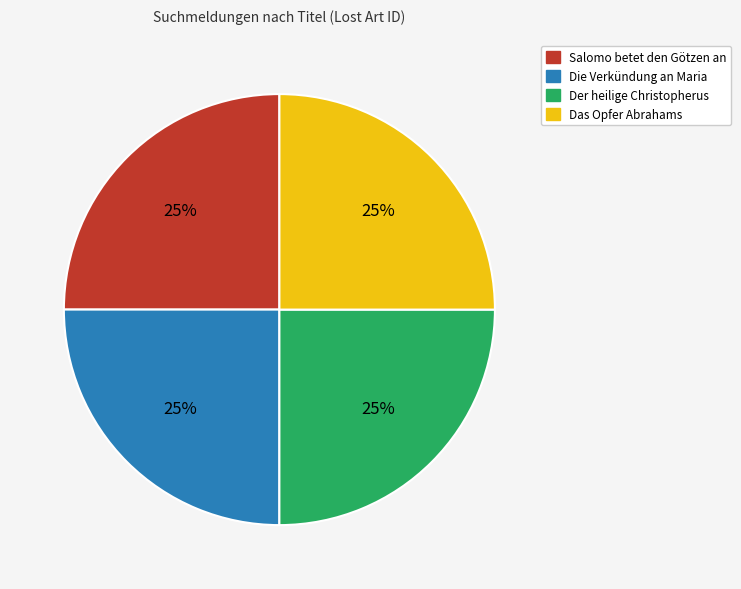

What is the ratio of the value at Der heilige Christopherus to the value at Die Verkündung an Maria?

1.0